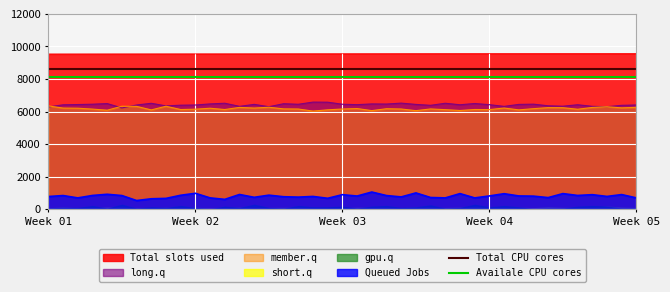

True or false: Queued Jobs and Total slots used intersect in this chart.

False